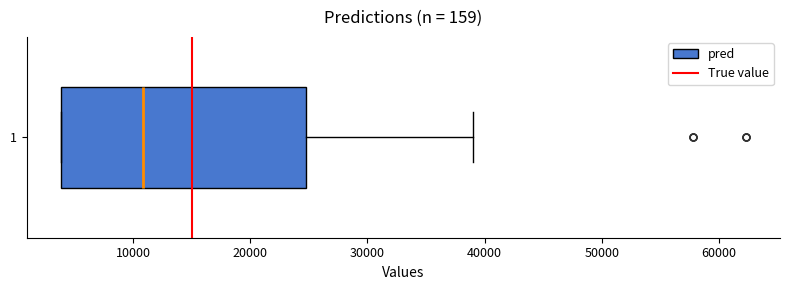

Where does the median line of the box at y = 1 sit on the x-axis? The values are not printed on the chart, so give them approximately, as read against the axis.

11000